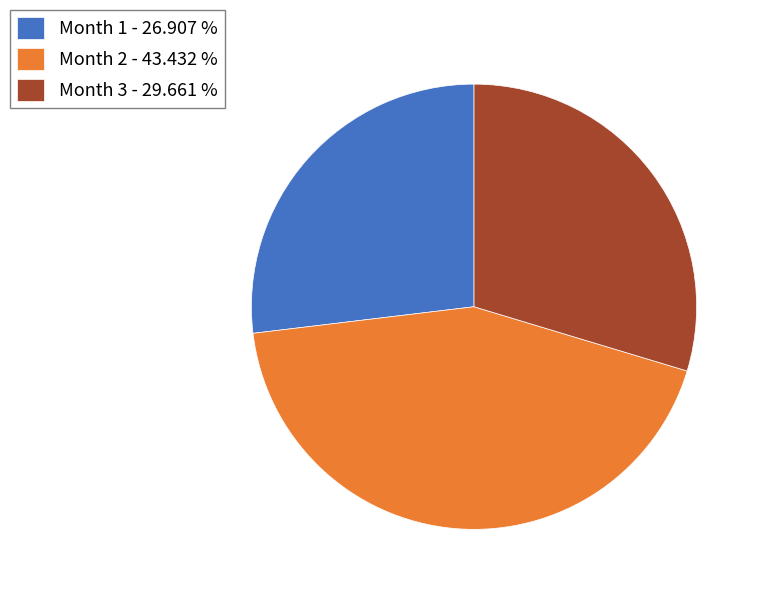

Rank the categories by value from lowest to highest.

Month 1 - 26.907 %, Month 3 - 29.661 %, Month 2 - 43.432 %